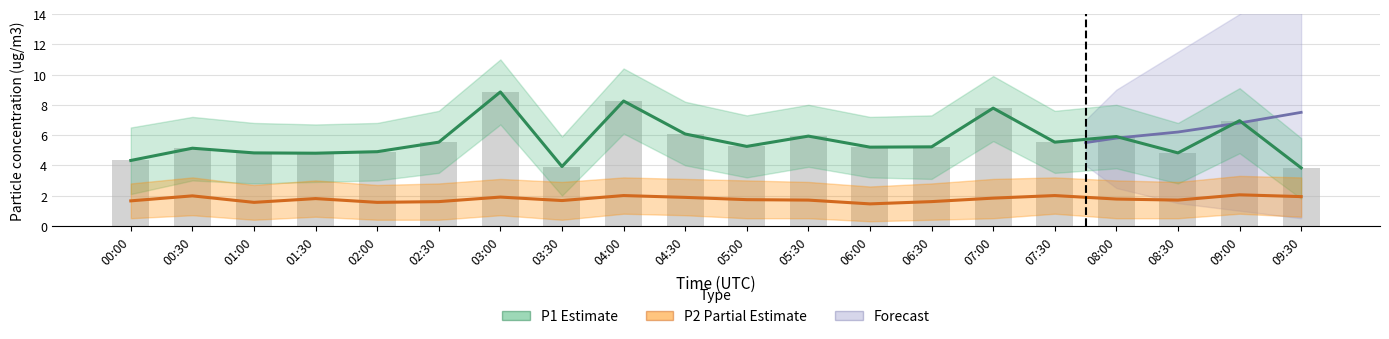

Reading left to right, transcribe all the data shown in this chart.

P1 (Estimate): 00:00=4.3	00:30=5.1	01:00=4.8	01:30=4.8	02:00=4.9	02:30=5.5	03:00=8.8	03:30=3.9	04:00=8.2	04:30=6.1	05:00=5.2	05:30=5.9	06:00=5.2	06:30=5.2	07:00=7.8	07:30=5.5	08:00=5.9	08:30=4.8	09:00=7.0	09:30=3.8
P2 (Partial Estimate): 00:00=1.6	00:30=2.0	01:00=1.6	01:30=1.8	02:00=1.6	02:30=1.6	03:00=1.9	03:30=1.7	04:00=2.0	04:30=1.9	05:00=1.7	05:30=1.7	06:00=1.4	06:30=1.6	07:00=1.8	07:30=2.0	08:00=1.8	08:30=1.7	09:00=2.0	09:30=1.9